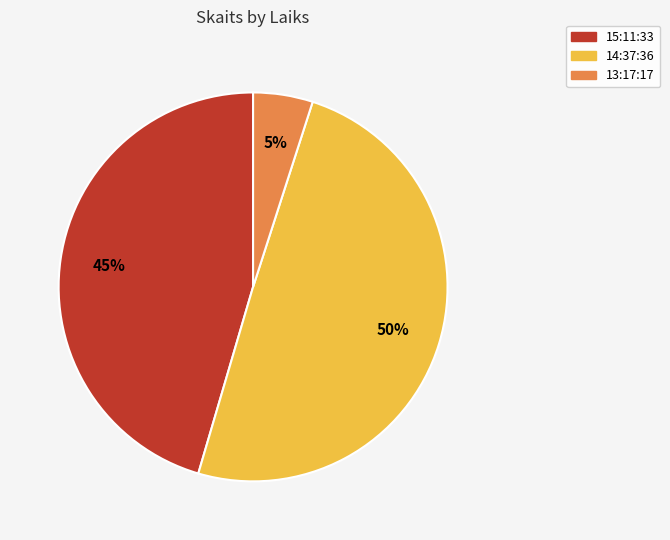

Is it true that 13:17:17 is 17% of the pie?

False